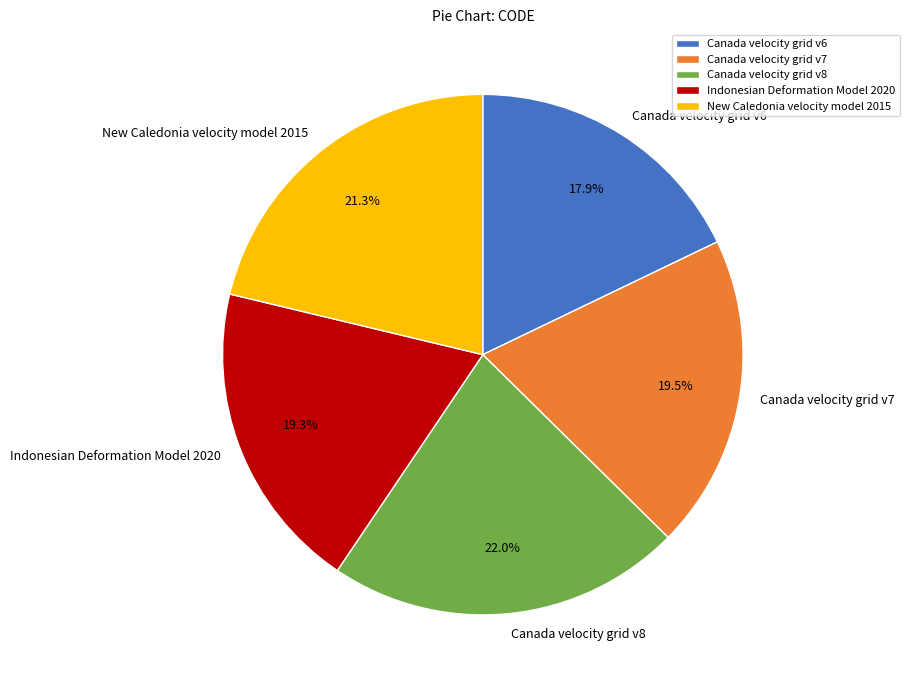

Combined, what portion of the pie is Canada velocity grid v6 and Canada velocity grid v8?

39.9%